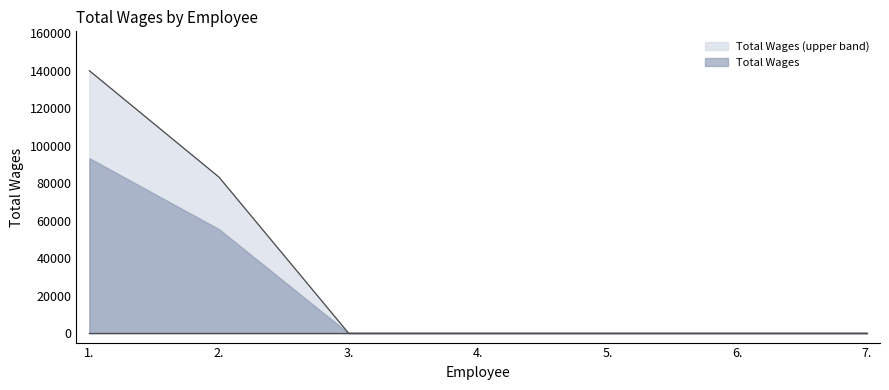

What is the difference between the maximum and minimum values?

139923